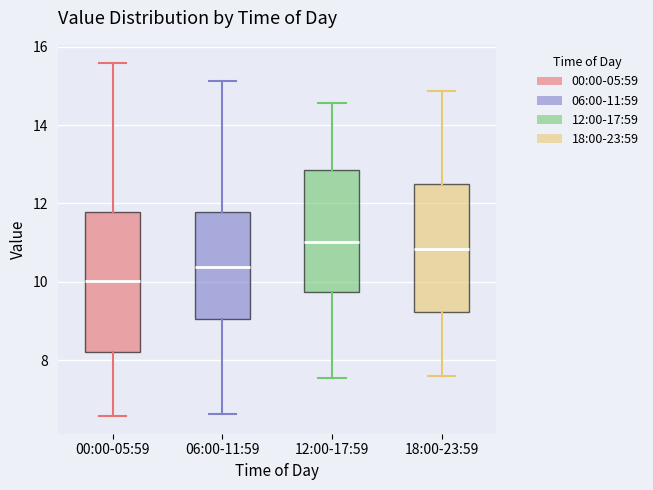

Reading left to right, transcribe this box plot: for each box, give where its median line is, the range the box spans, and where its two whiskers end, as read against the y-axis. The values are not printed on the chart, so give them approximately, as read against the axis.

00:00-05:59: median 10.0, box 8.2 to 11.8, whiskers 6.6 to 15.6
06:00-11:59: median 10.4, box 9.0 to 11.8, whiskers 6.6 to 15.2
12:00-17:59: median 11.0, box 9.8 to 12.8, whiskers 7.6 to 14.6
18:00-23:59: median 10.8, box 9.2 to 12.6, whiskers 7.6 to 14.8